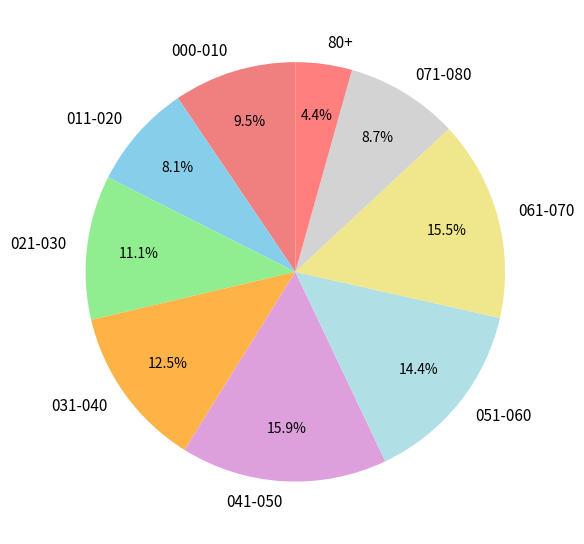

What is the smallest slice in the pie chart?

80+